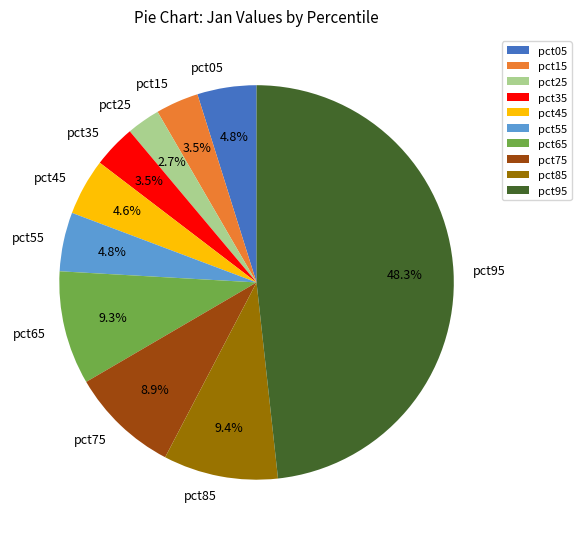

How many slices are in this pie chart?

10